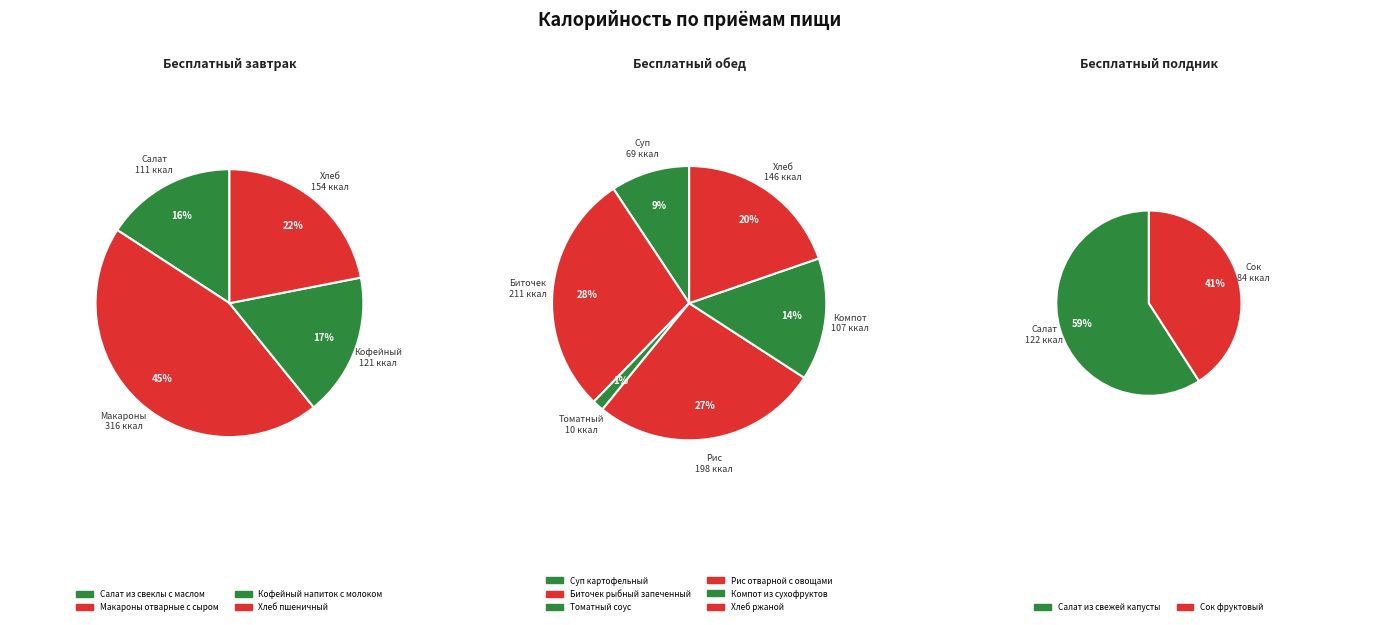

True or false: Суп картофельный accounts for 4% of the total.

True